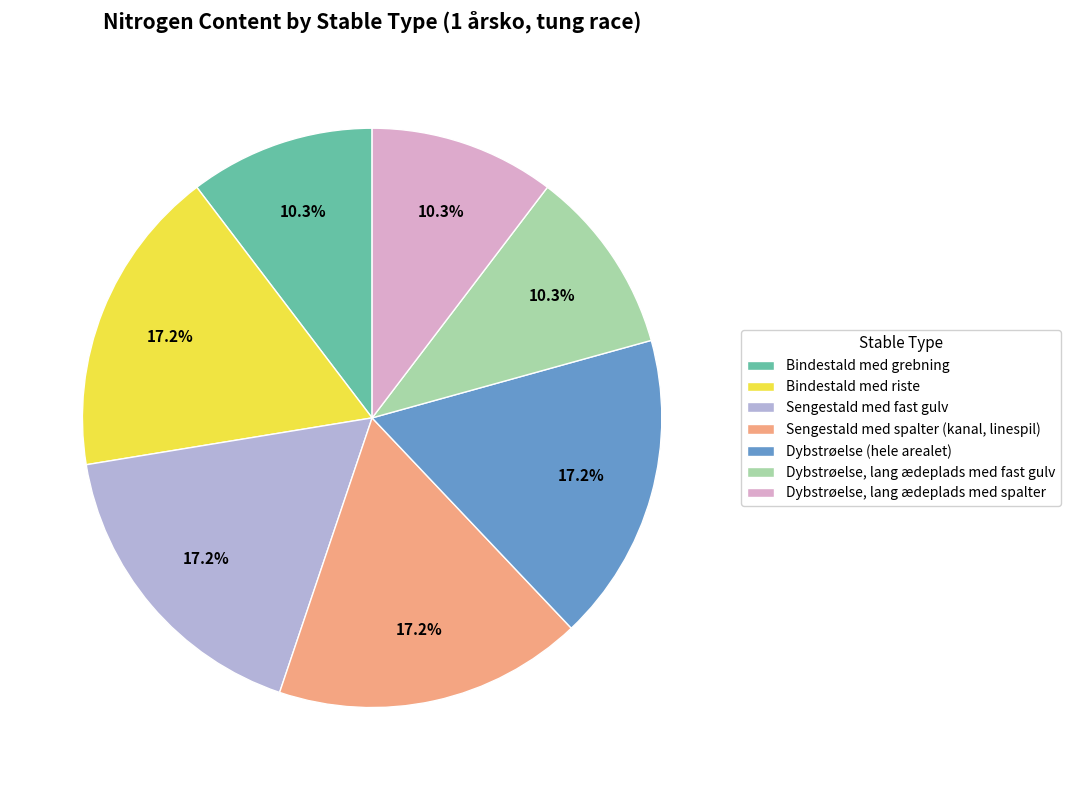

To the nearest percent, what is the difference between the largest and smallest slice percentages?

7%